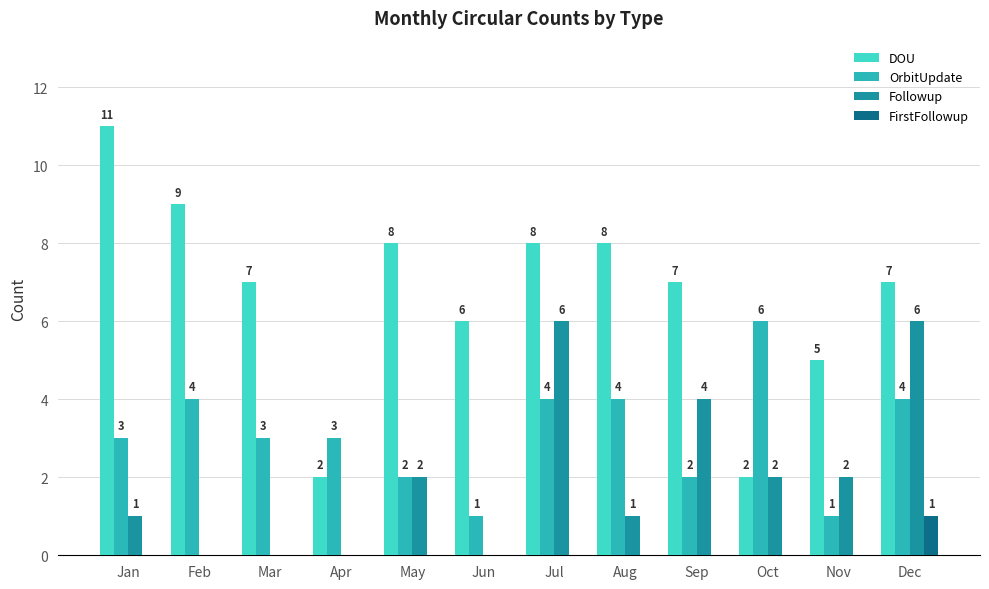

Reading left to right, list all the values displayed in this chart.

DOU: 11	9	7	2	8	6	8	8	7	2	5	7
OrbitUpdate: 3	4	3	3	2	1	4	4	2	6	1	4
Followup: 1	0	0	0	2	0	6	1	4	2	2	6
FirstFollowup: 0	0	0	0	0	0	0	0	0	0	0	1